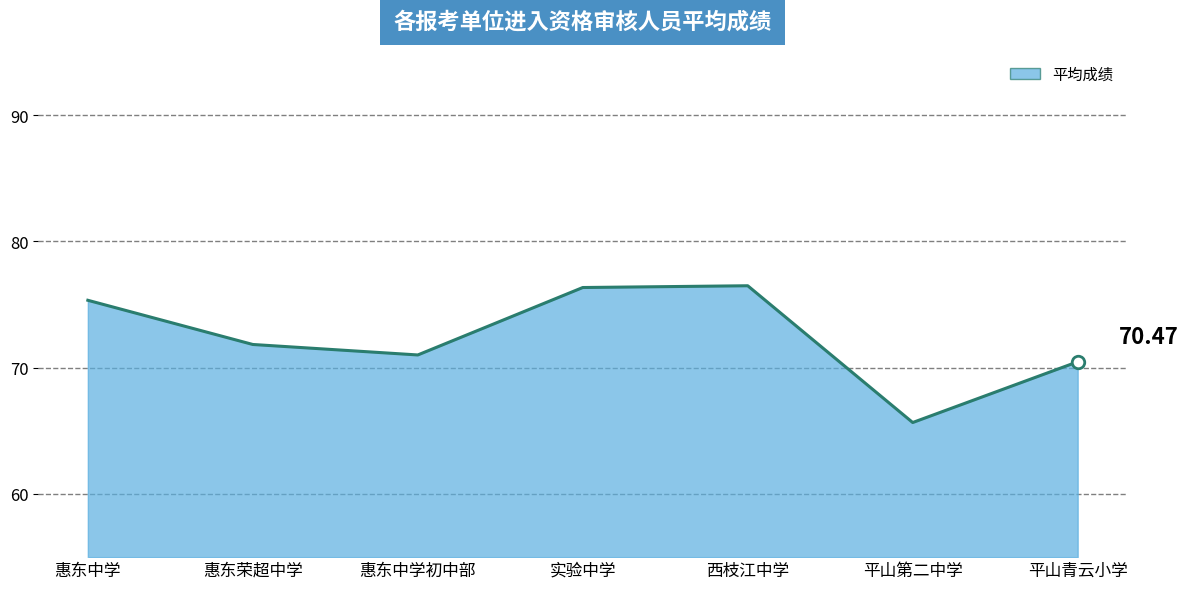

What is the difference between the maximum and minimum values?

10.8